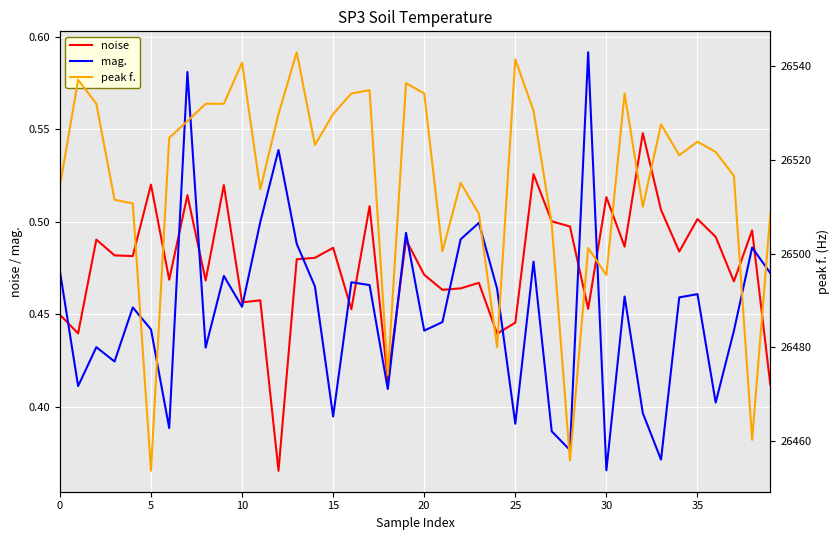

True or false: mag. has a value of 0.5 at 17.

True